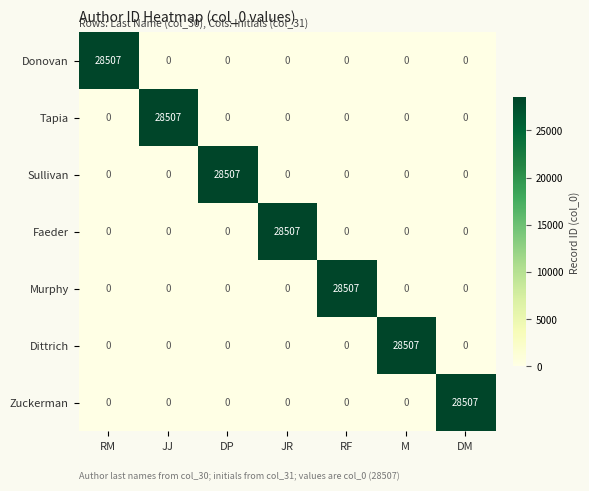

How many distinct data groups are displayed?

7